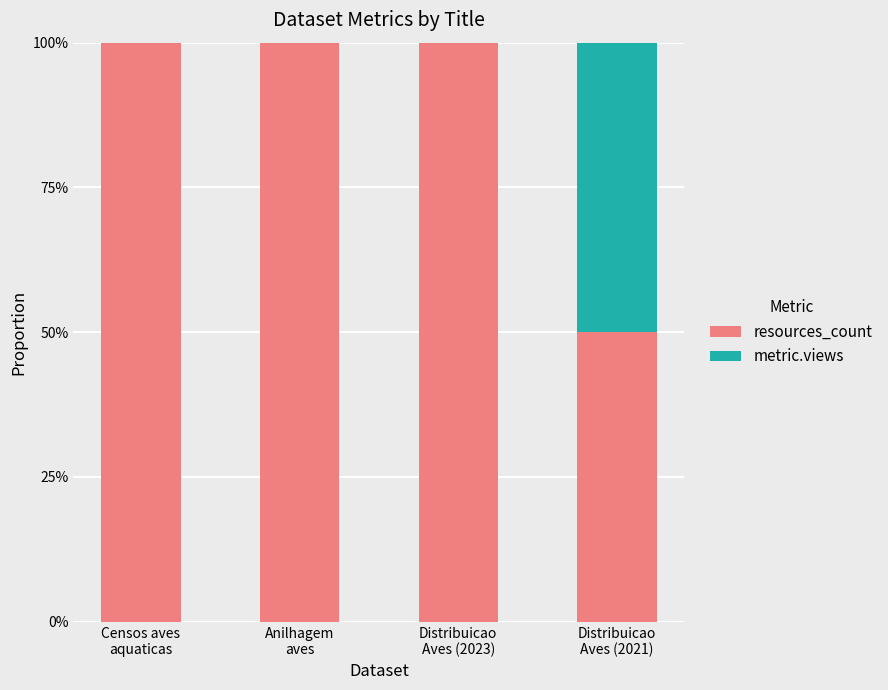

What is the value of the resources_count bar at the 4th from the left?

0.5